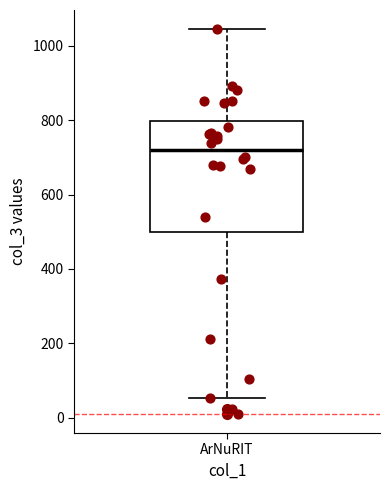

Transcribe this box plot: give where the median line is, the range the box spans, and where the two whiskers end, as read against the y-axis. The values are not printed on the chart, so give them approximately, as read against the axis.

median 720, box 500 to 800, whiskers 60 to 1040